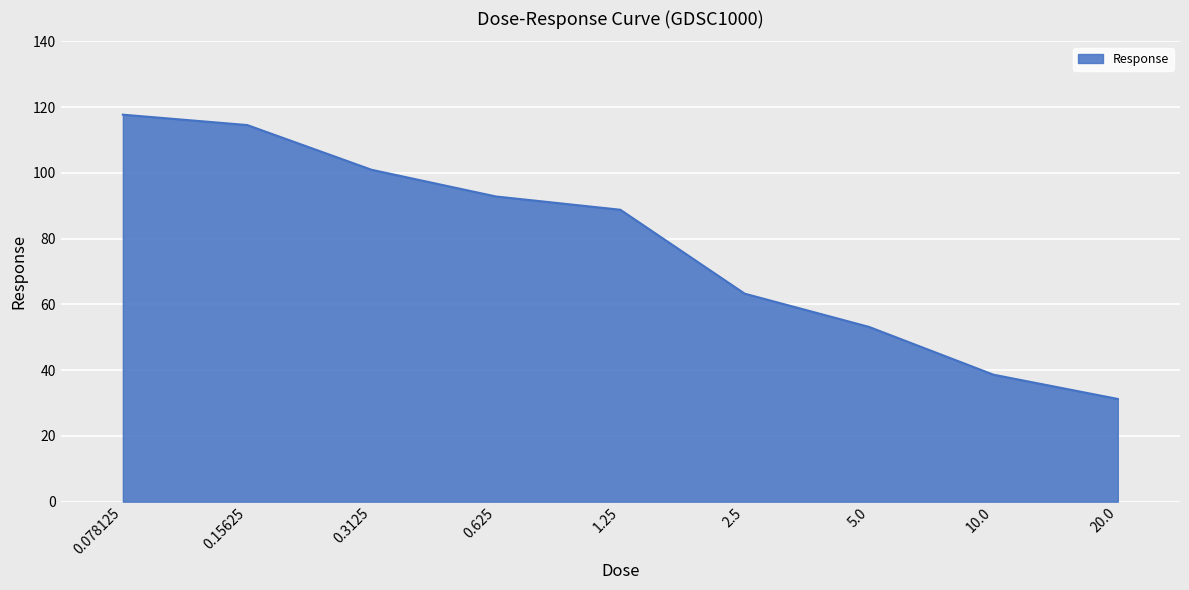

Which label corresponds to the smallest value in the chart?

20.0